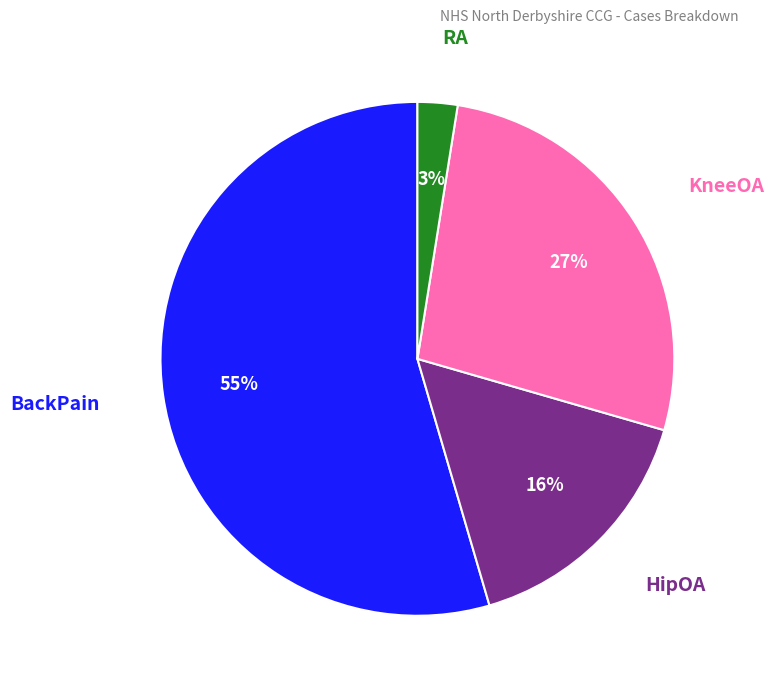

How many segments does this pie chart have?

4